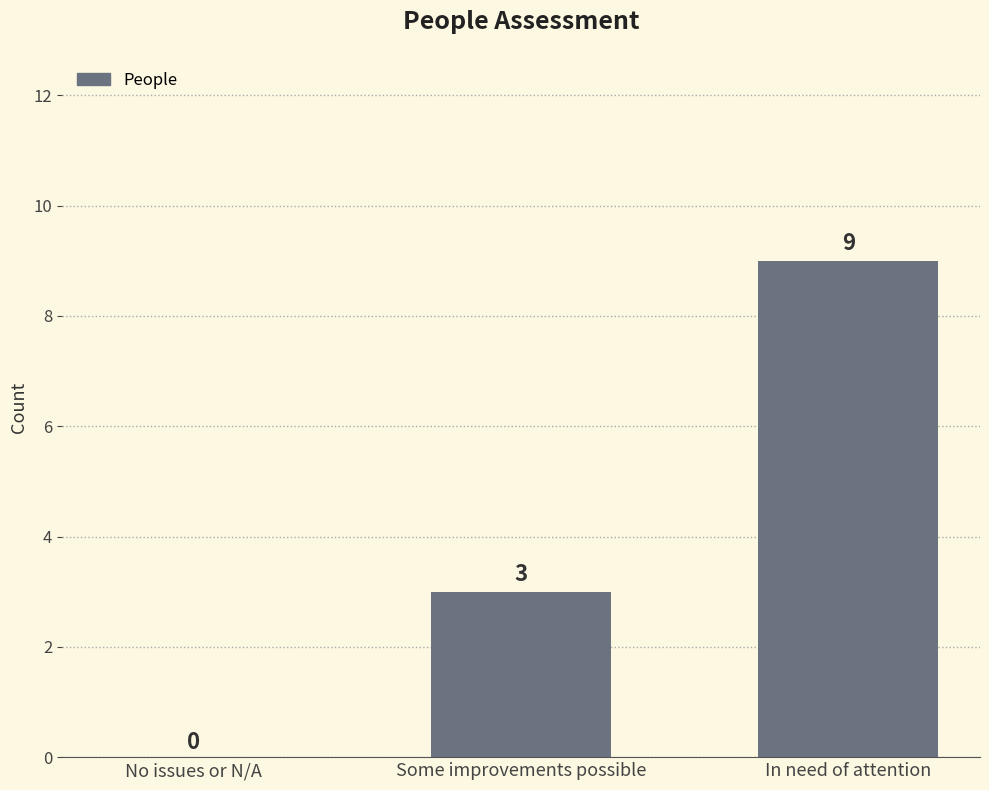

What is the sum of all values?

12